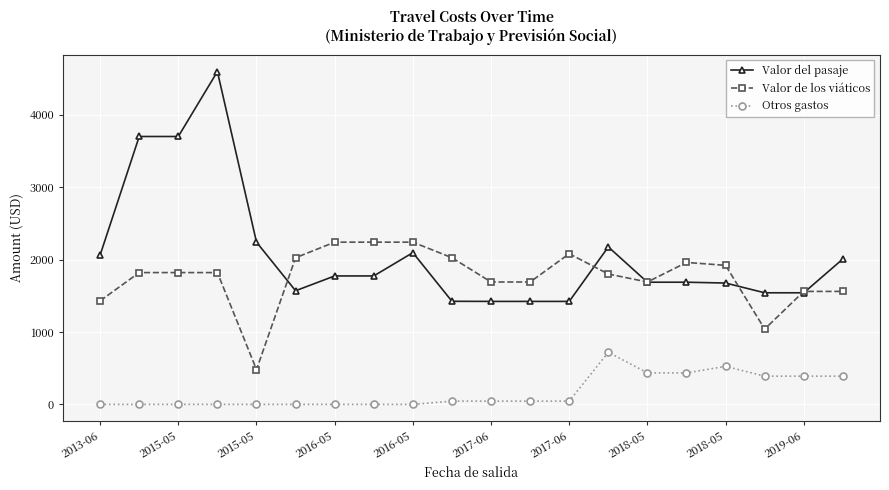

Rank the series by their maximum value, from lowest to highest.

Otros gastos, Valor de los viáticos, Valor del pasaje